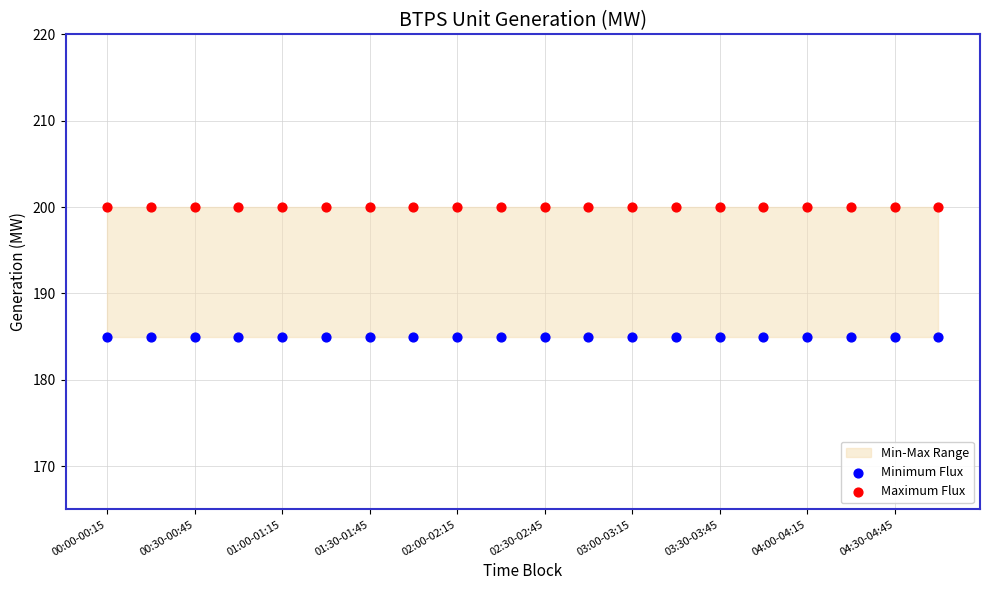

Which series contains the highest Y value?

Maximum Flux